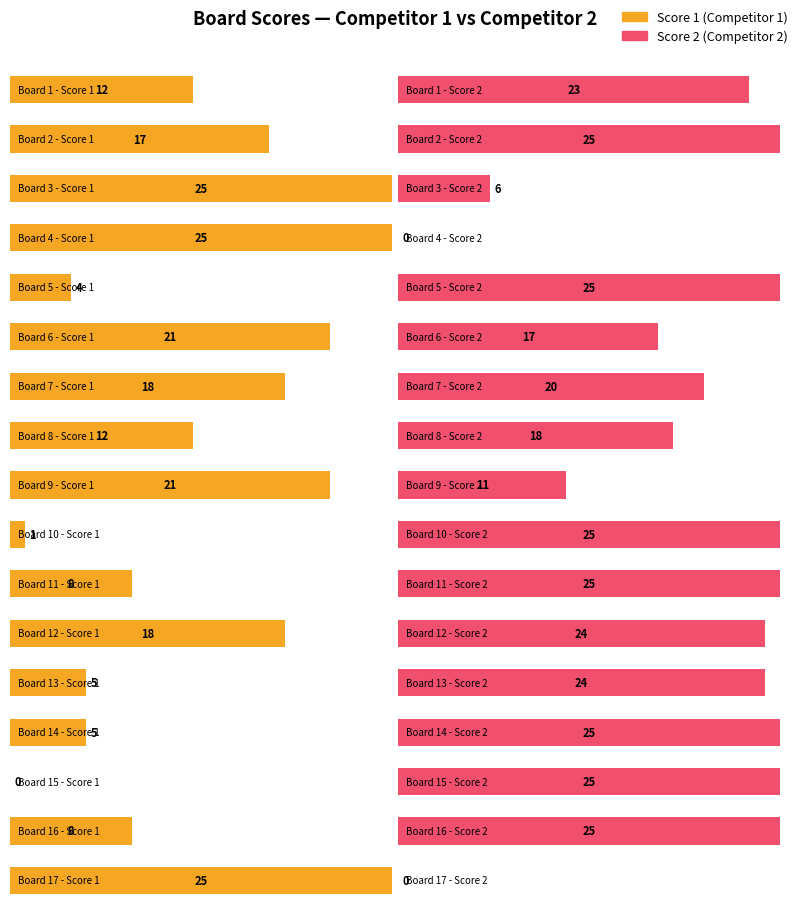

Which category has the highest value across all series?

3